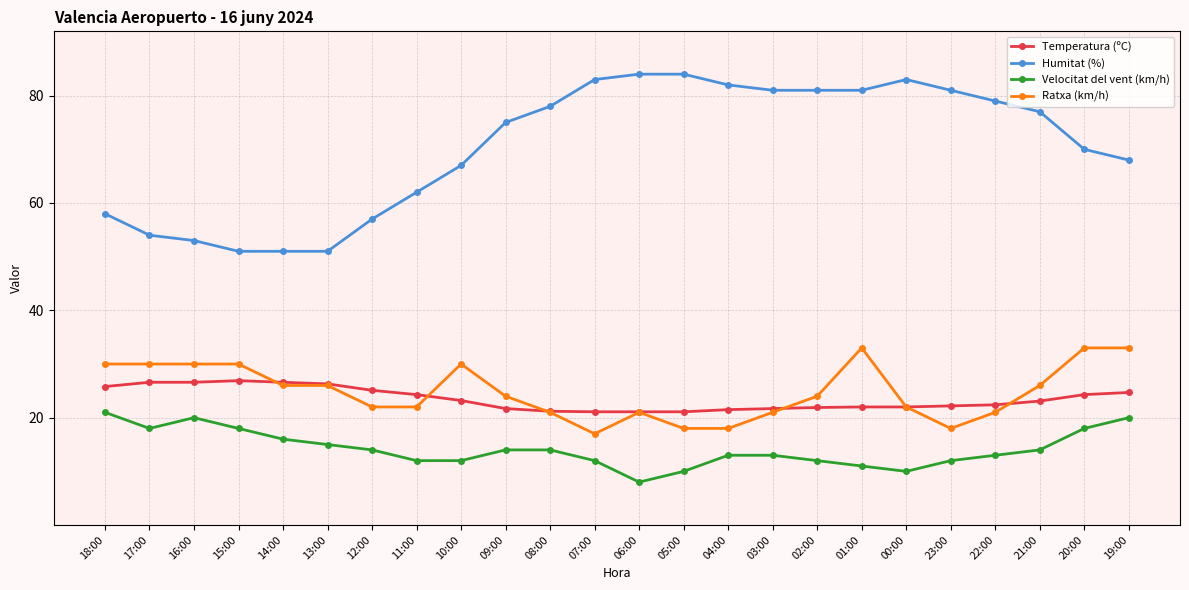

At how many categories does at least one series exceed 33?

24